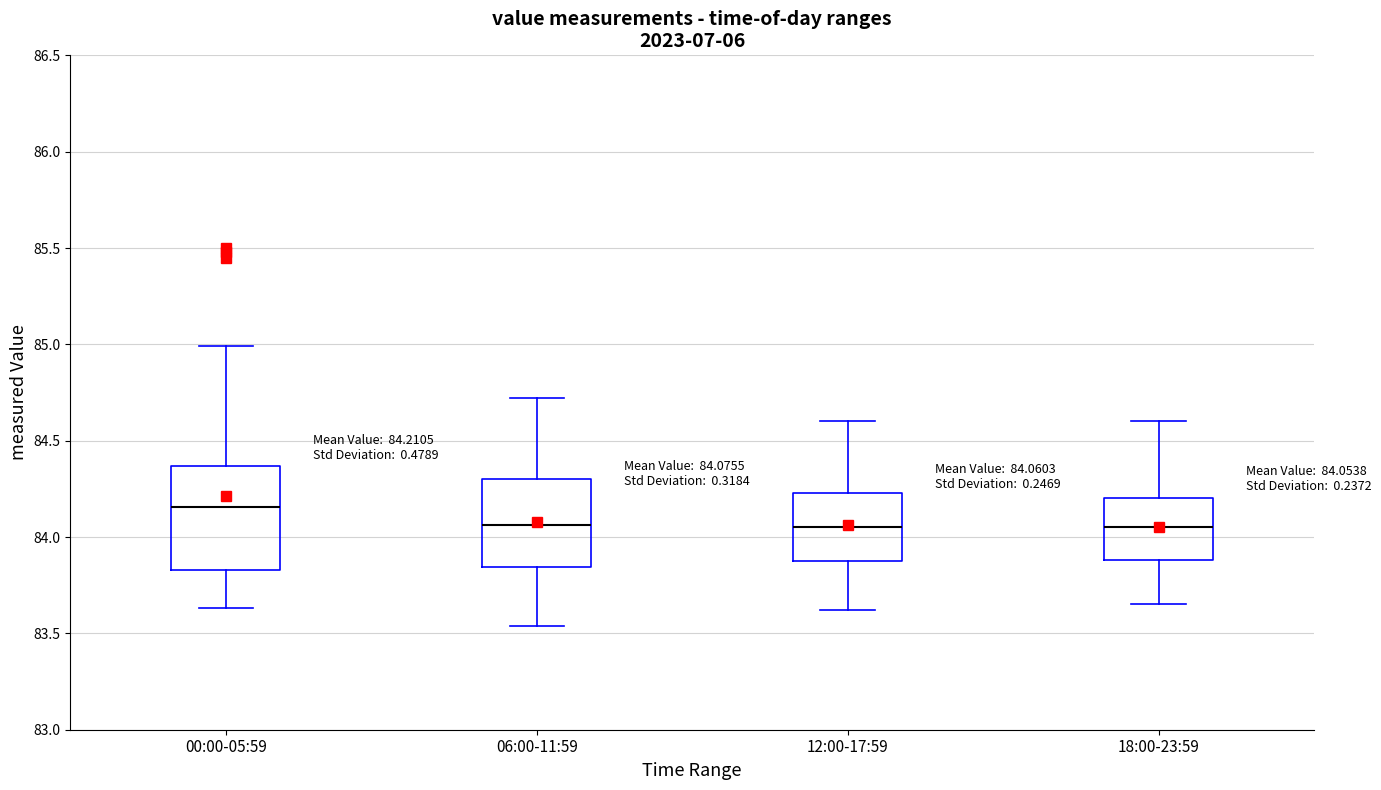

Comparing the boxes themselves (not the whiskers), which one is the tallest?

00:00-05:59